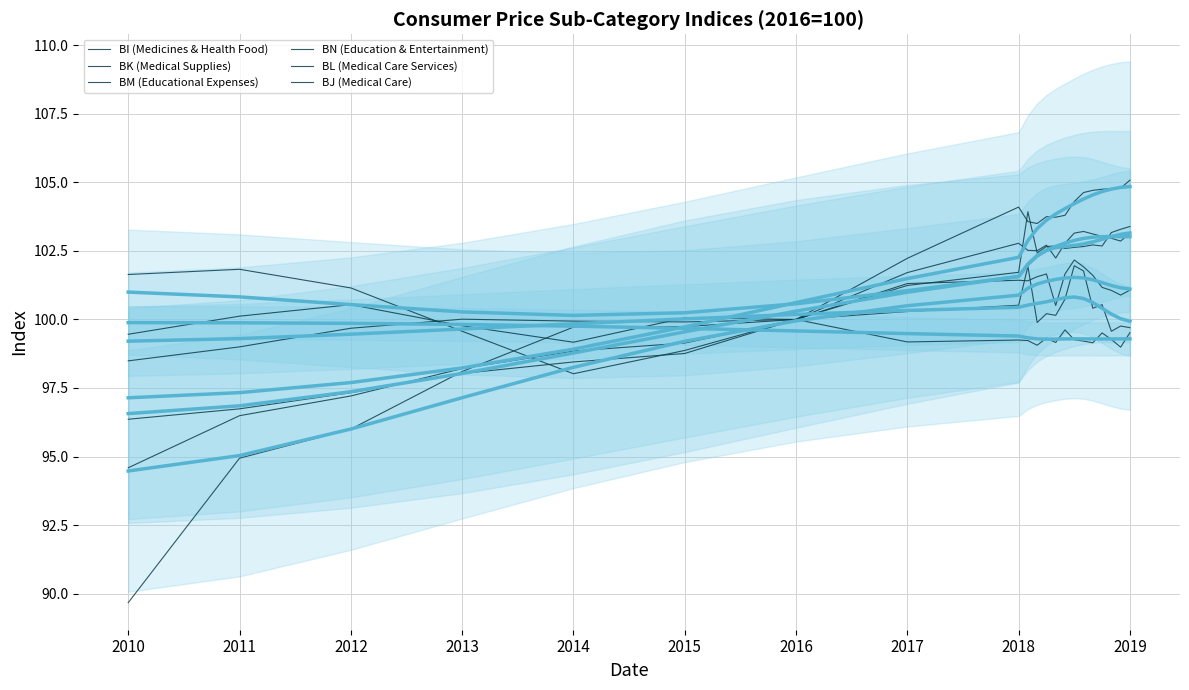

How many interior local valleys does the BI (Medicines & Health Food) series have?

4